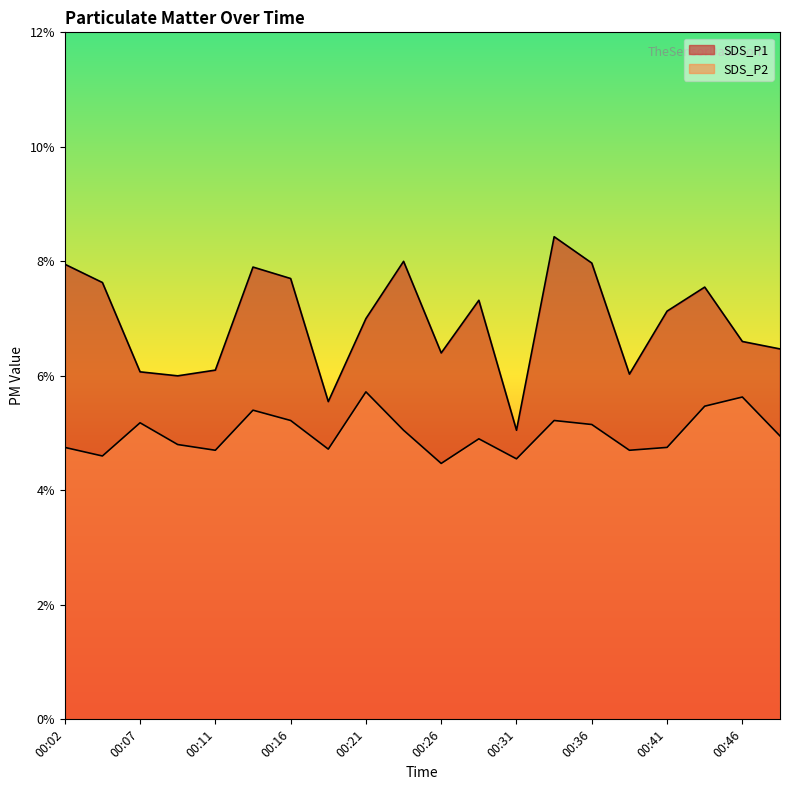

The SDS_P2 series shows 4.8 at 00:02. True or false?

True